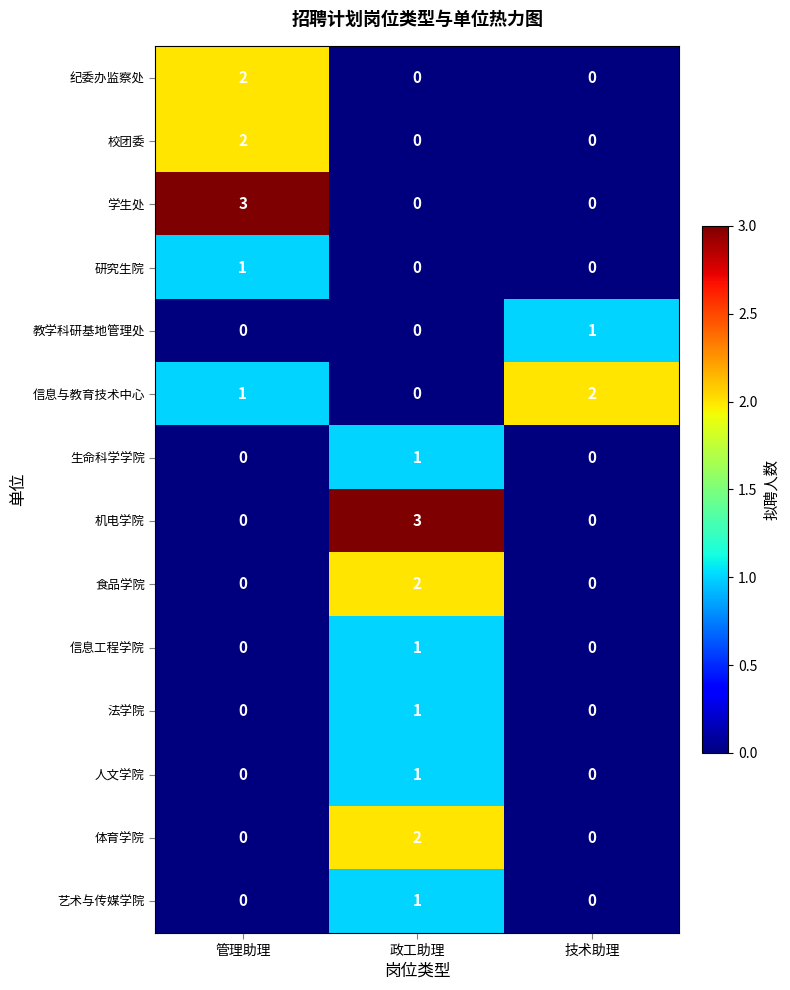

How many categories are shown in the chart?

3